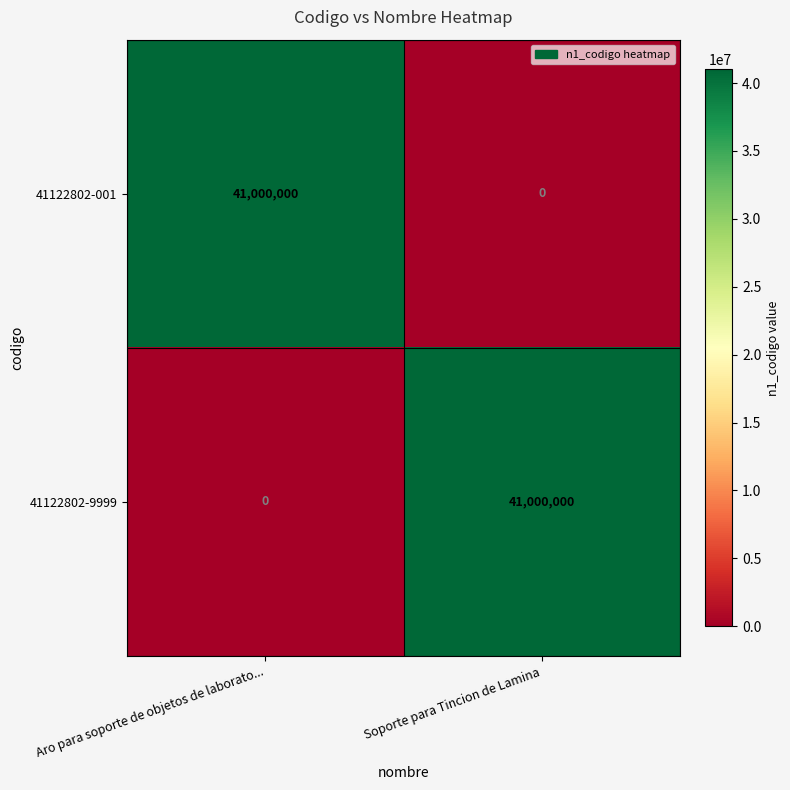

Is it true that 41122802-001 equals -27905654 at Soporte para Tincion de Lamina?

False